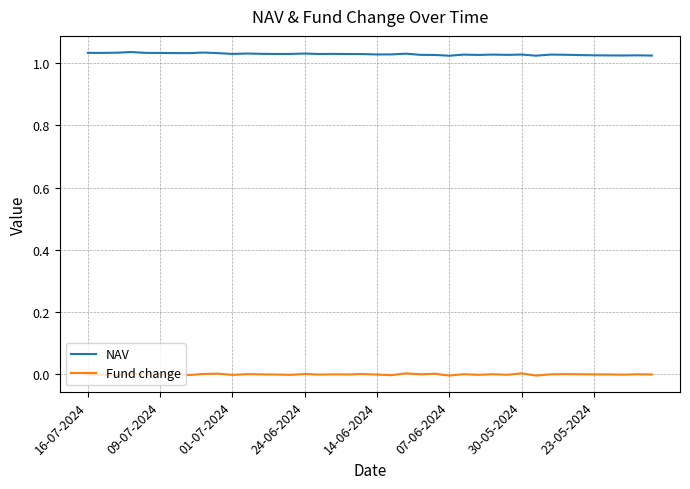

True or false: NAV and Fund change intersect in this chart.

False